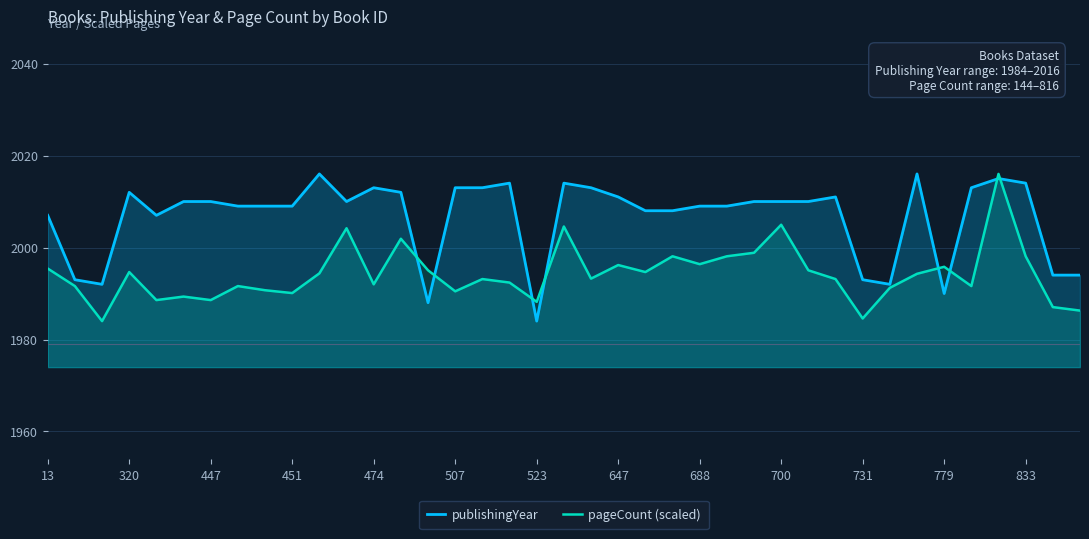

Rank the series by their average value, from lowest to highest.

pageCount (scaled), publishingYear